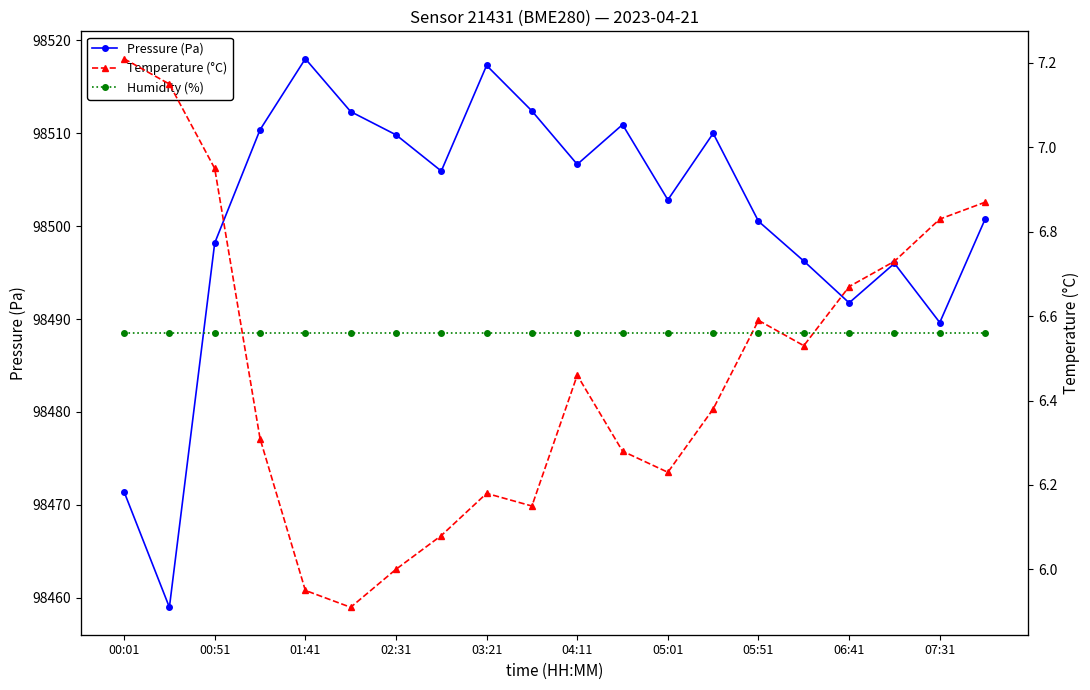

Is it true that Pressure (Pa) equals 135652.6 at 11?

False